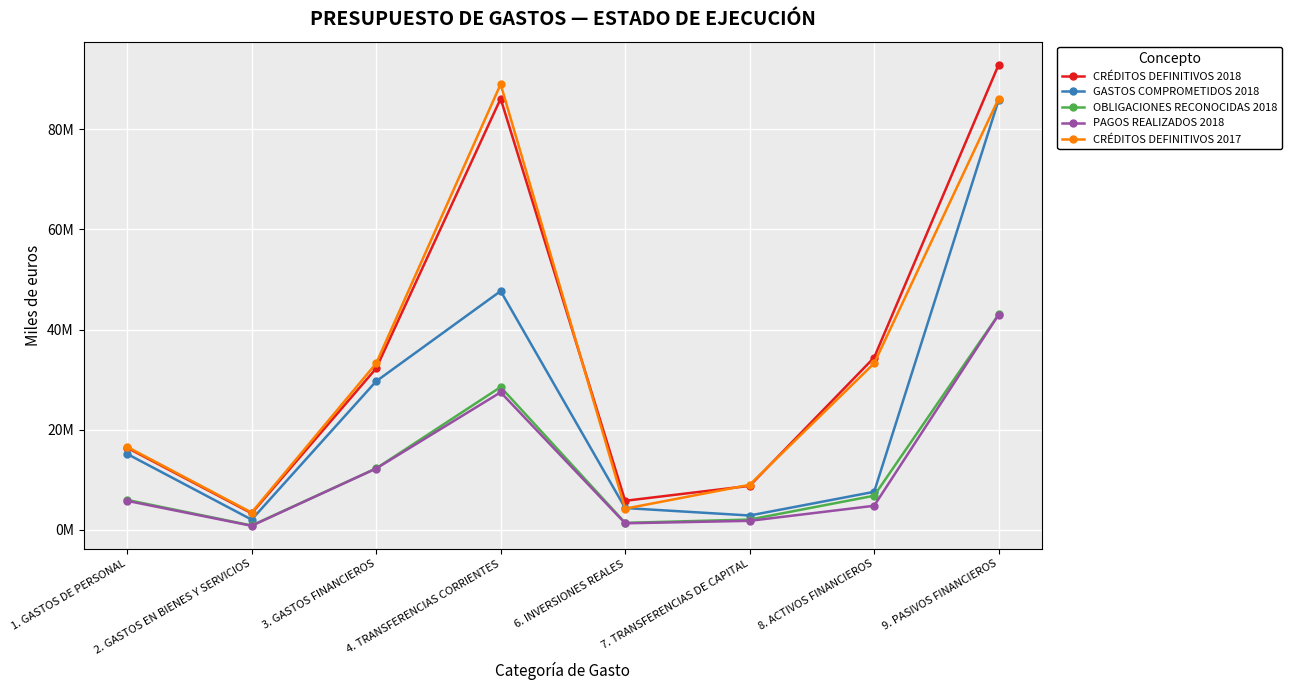

At how many categories does at least one series exceed 84054485?

2